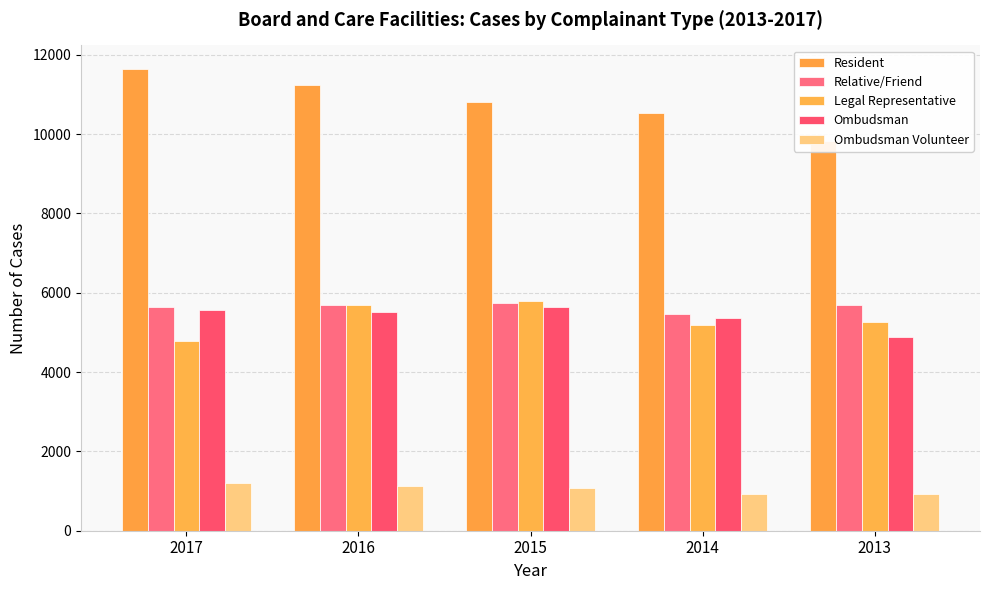

How many bars are there in each group?

5